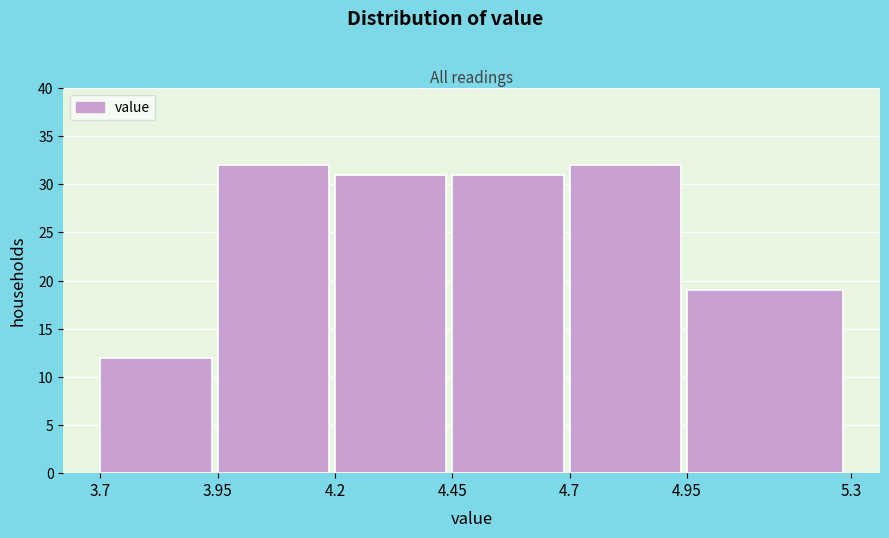

What is the height of the bar covering 4.95 to 5.3 on the x-axis? The values are not printed on the chart, so give them approximately, as read against the axis.

19